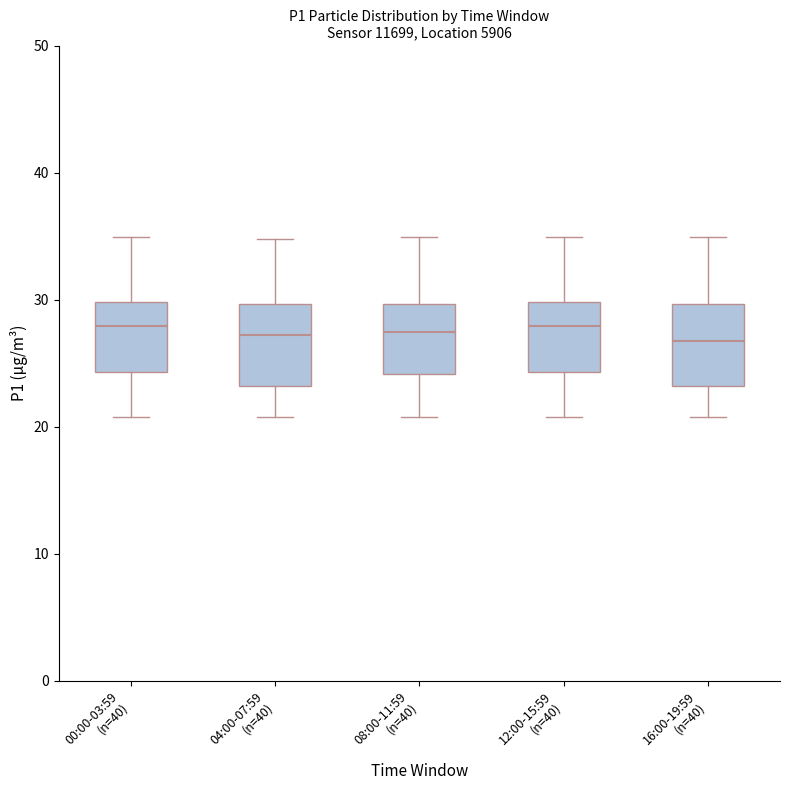

Where is the upper edge of the box for 00:00-03:59 (n=40) on the y-axis? The values are not printed on the chart, so give them approximately, as read against the axis.

30